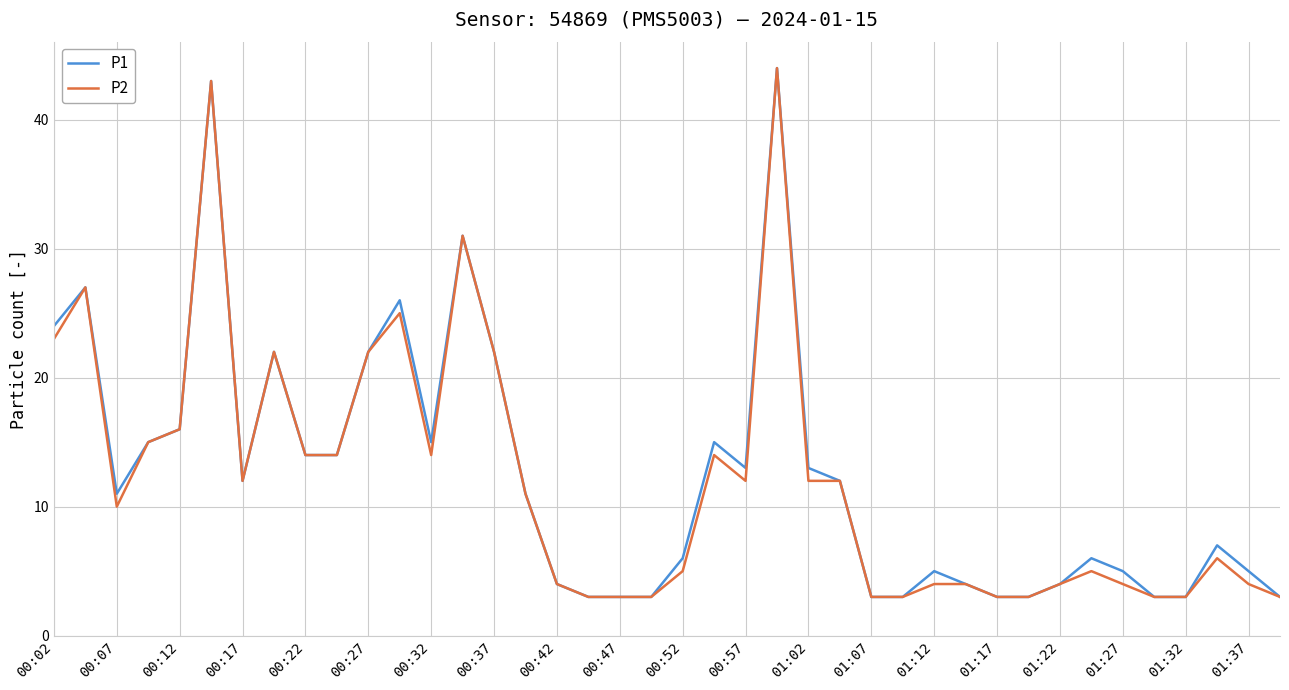

What is the lowest value of the P2 series?

3